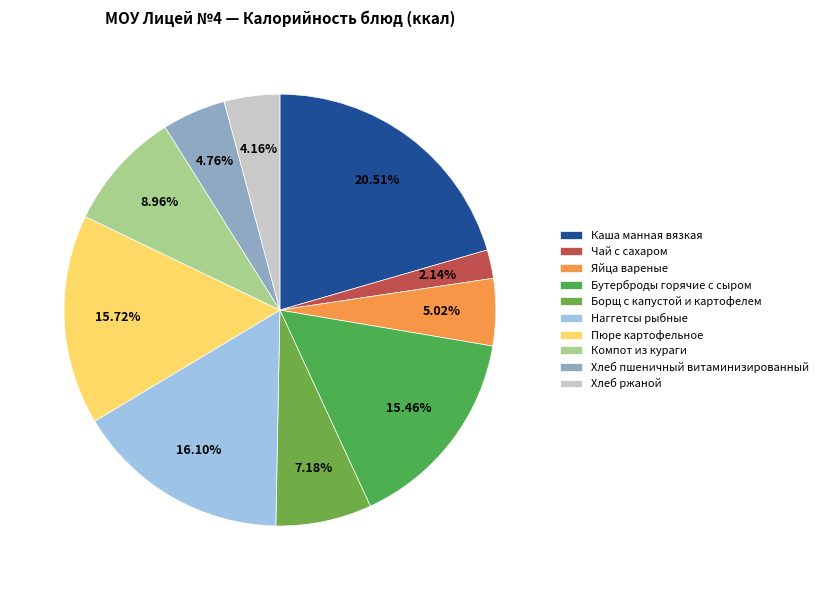

What percentage is the Хлеб пшеничный витаминизированный slice, to the nearest percent?

5%